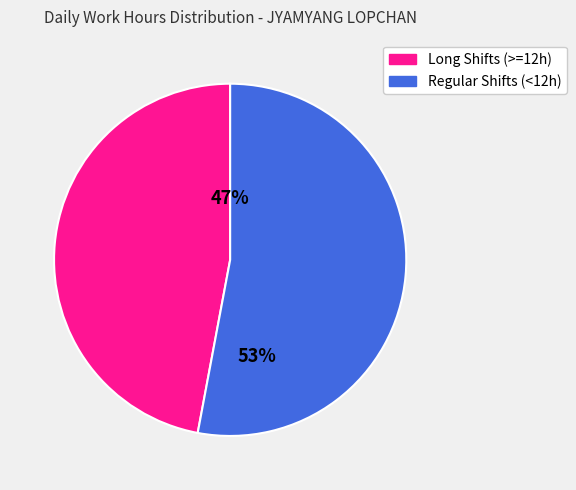

Is there a majority slice in this chart?

Yes